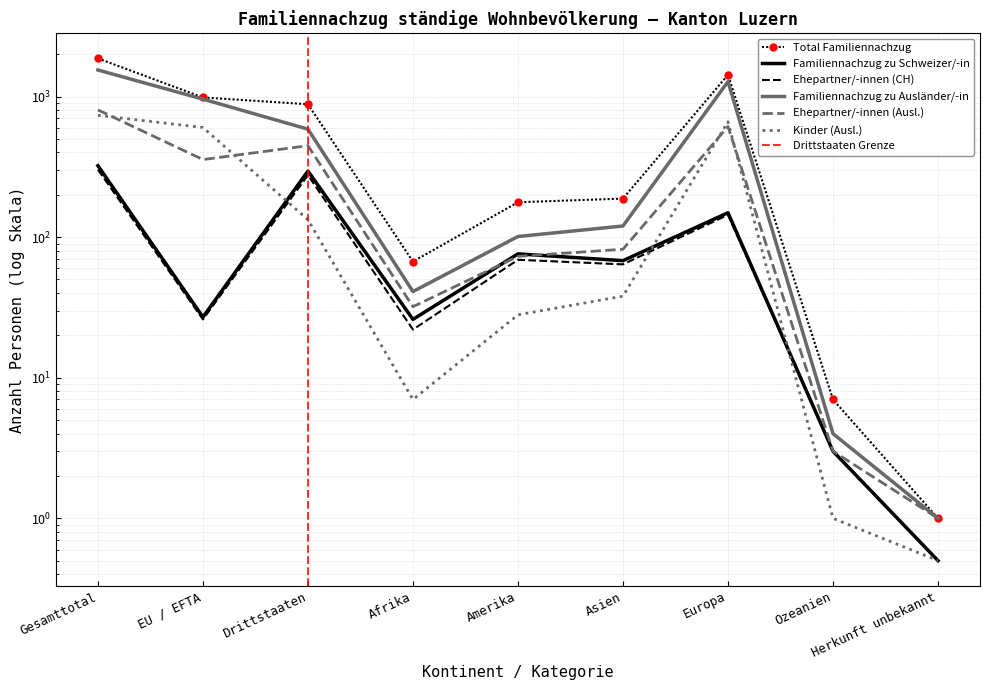

List the series in order of their peak value, highest first.

Total Familiennachzug, Familiennachzug zu Ausländer/-in, Ehepartner/-innen (Ausl.), Kinder (Ausl.), Familiennachzug zu Schweizer/-in, Ehepartner/-innen (CH)